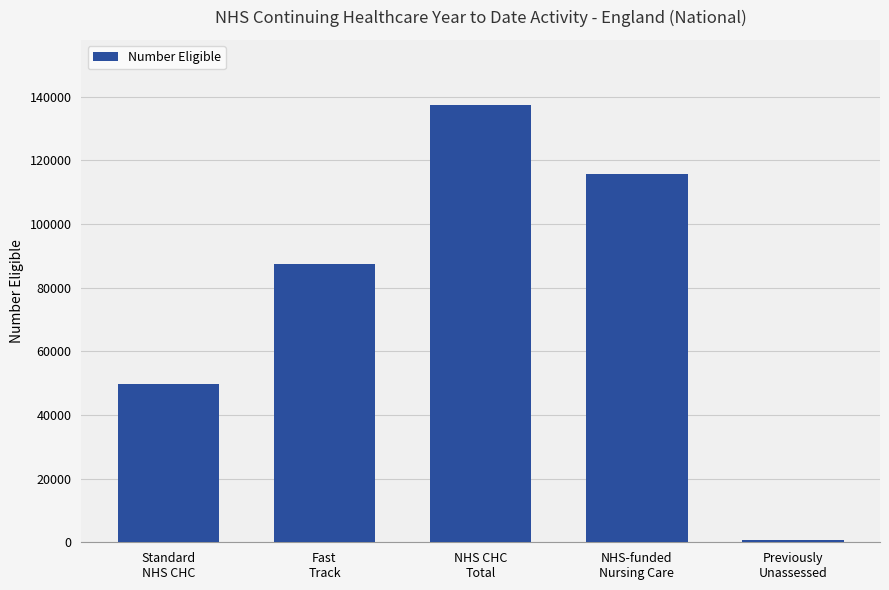

What is the label of the 4th bar from the right?

Fast
Track